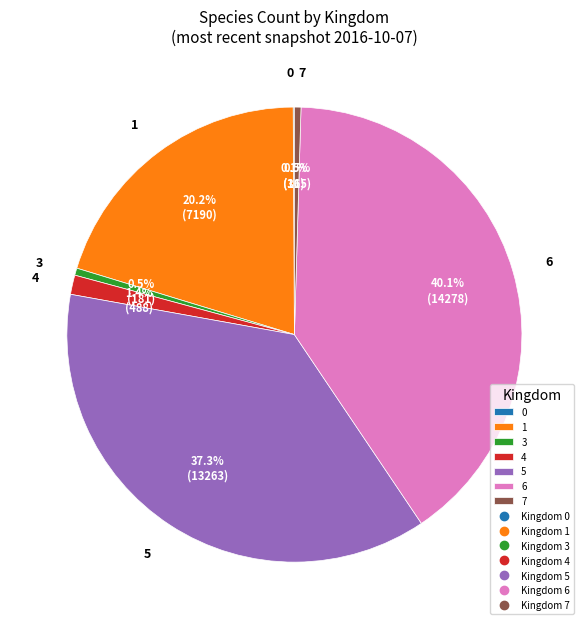

What is the ratio of the value at 6 to the value at 3?

78.9